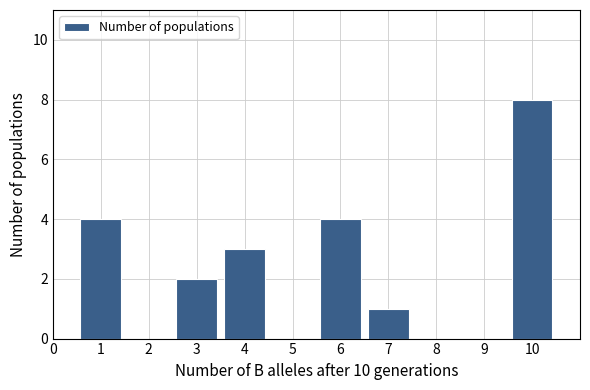

Reading right to left, extract all data points from this chart.

10=8	9=0	8=0	7=1	6=4	5=0	4=3	3=2	2=0	1=4